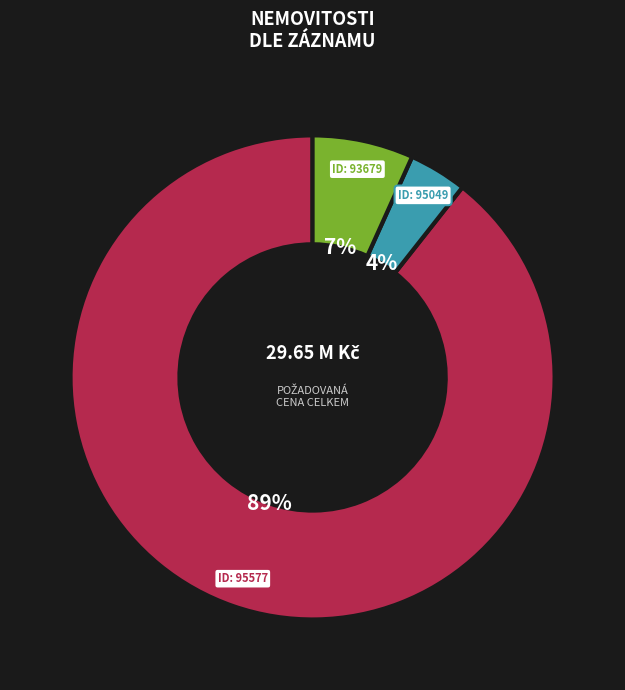

Is there a majority slice in this chart?

Yes